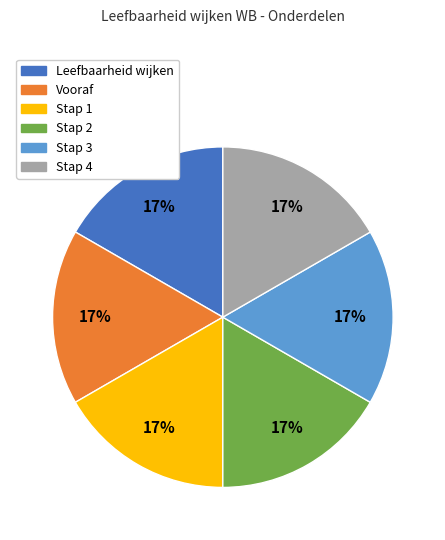

True or false: Stap 1 accounts for 4% of the total.

False